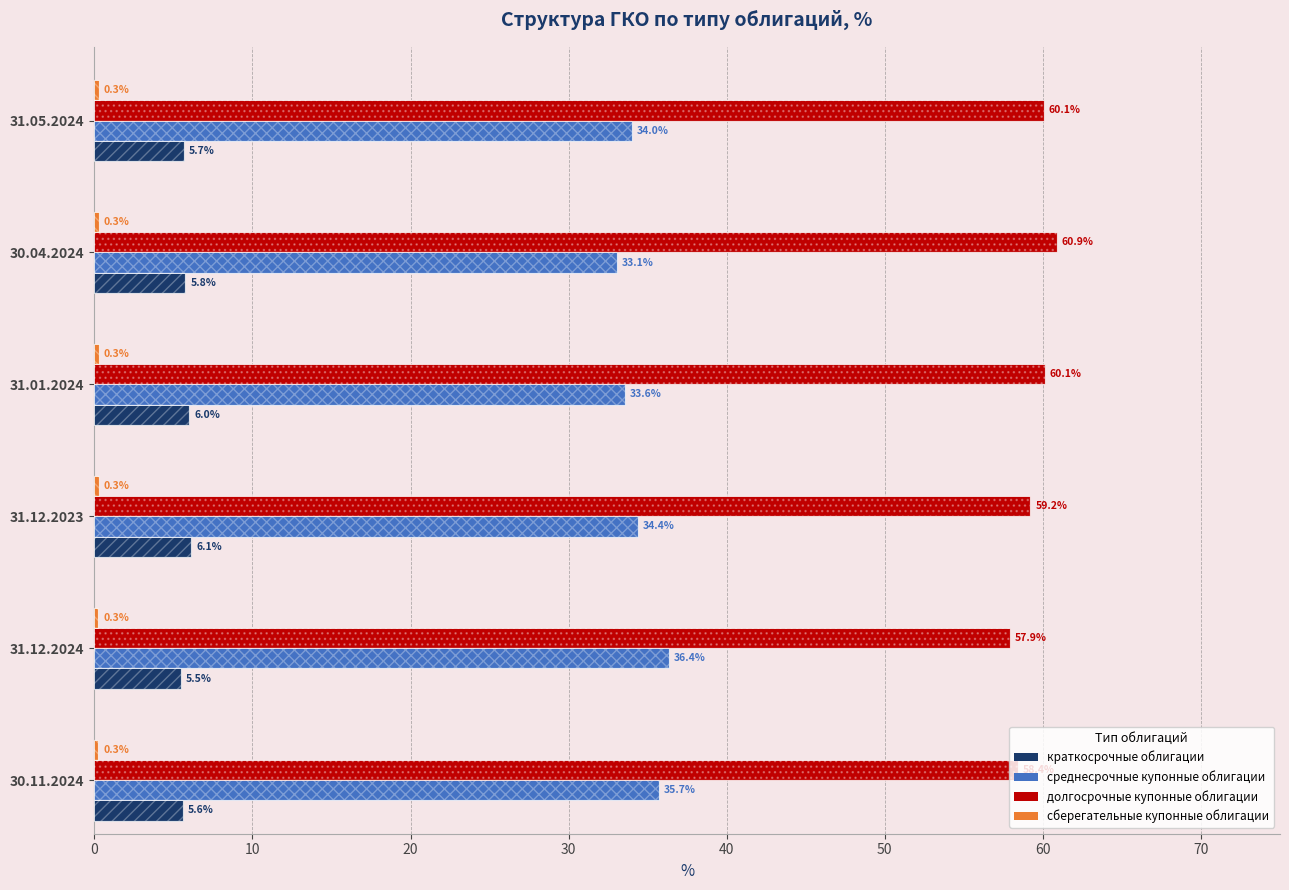

What is the difference between the maximum and minimum values in the среднесрочные купонные облигации series?

3.3